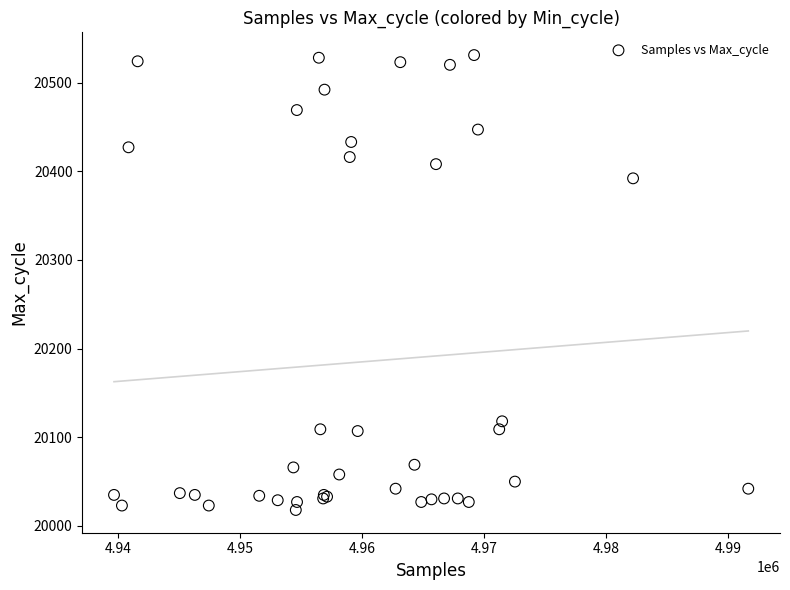

What Y value in the scatter plot is closest to 20274?

20392